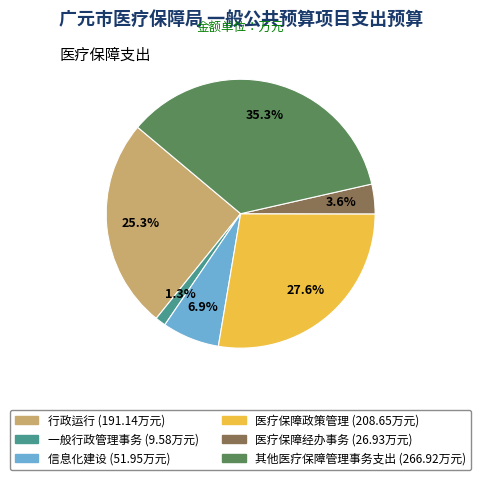

Does any single category account for the majority?

No